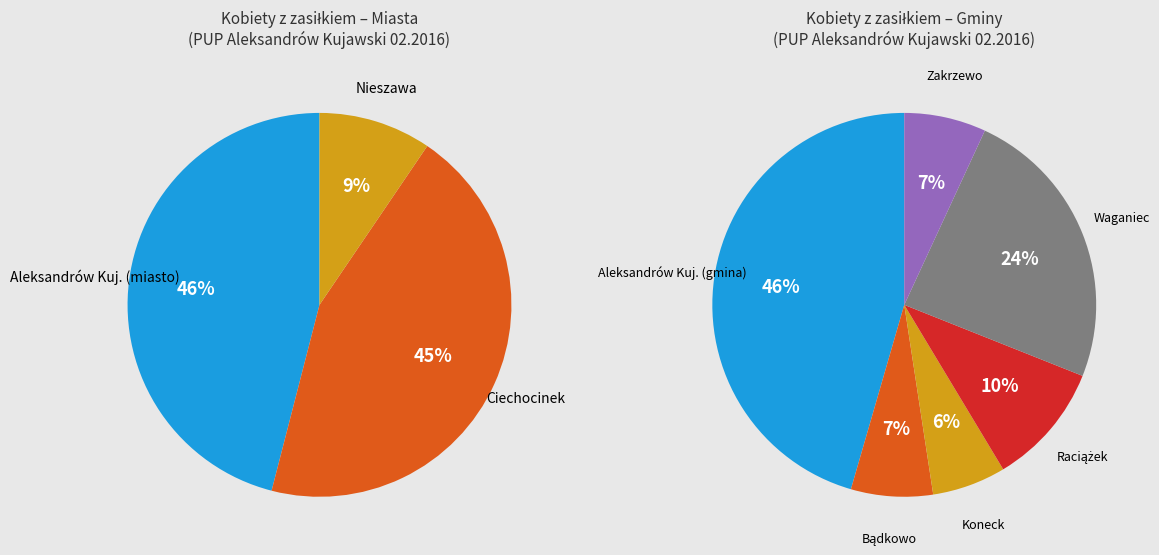

Do Aleksandrów Kuj. (gmina) and Ciechocinek together represent more than half of the pie?

No